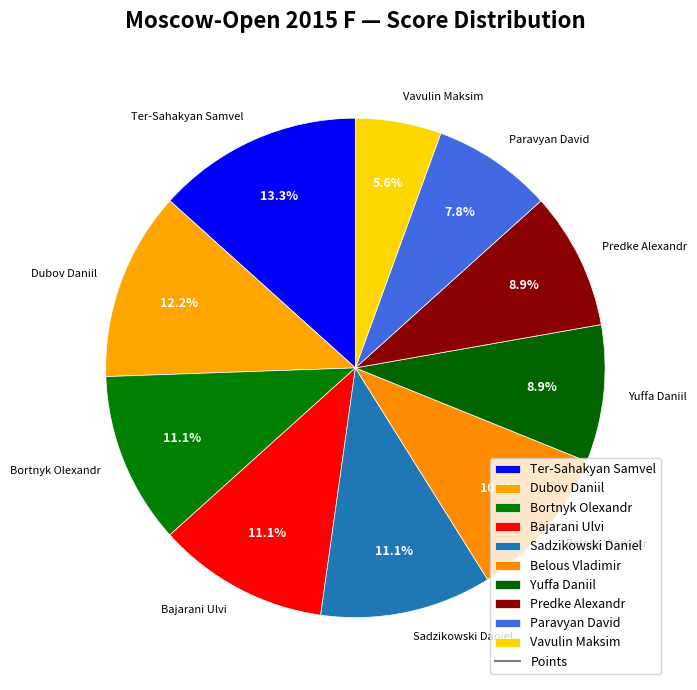

Which slice is the largest?

Ter-Sahakyan Samvel